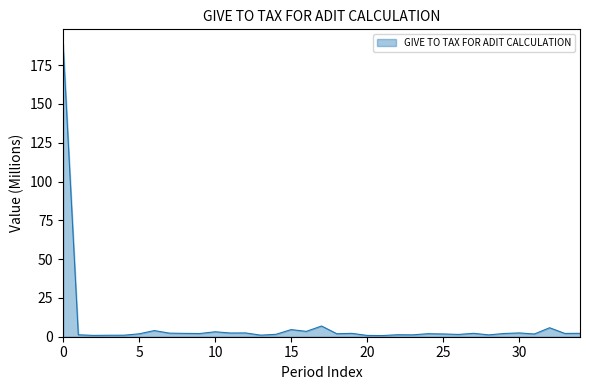

What is the difference between the maximum and minimum values?

187.9